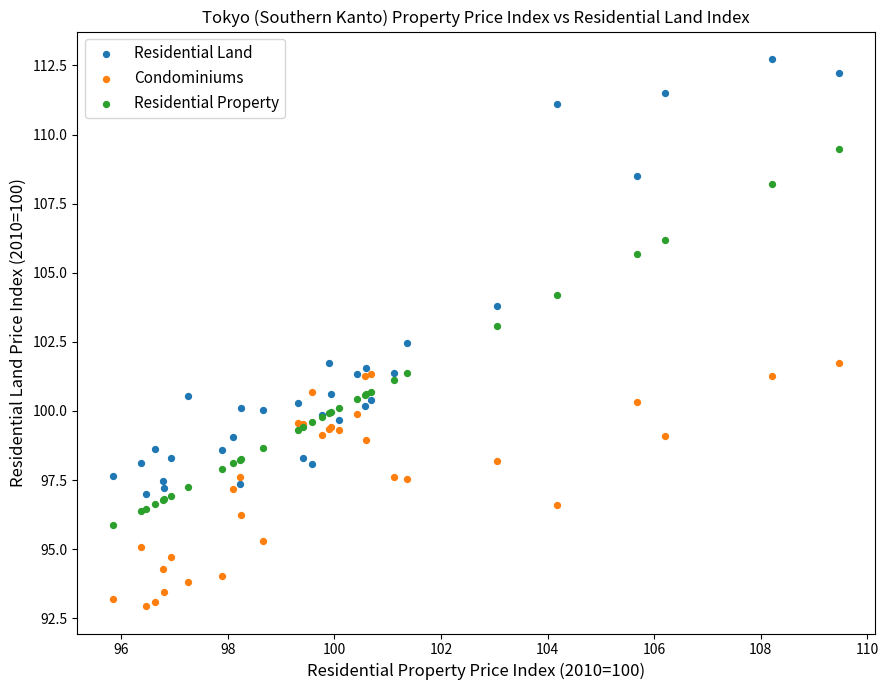

Which series contains the highest Y value?

Residential Land